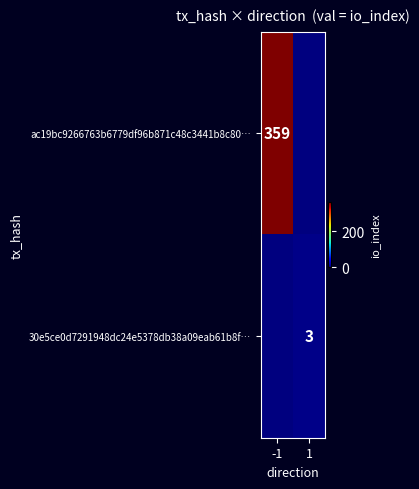

True or false: ac19bc9266763b6779df96b871c48c3441b8c80… has a value of 101 at -1.

False